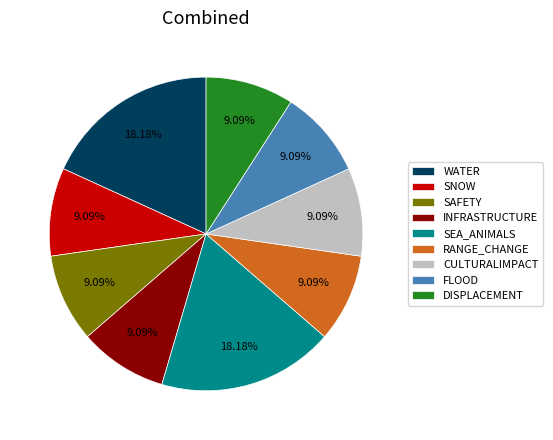

To the nearest percent, what percentage of the pie is CULTURALIMPACT?

9%